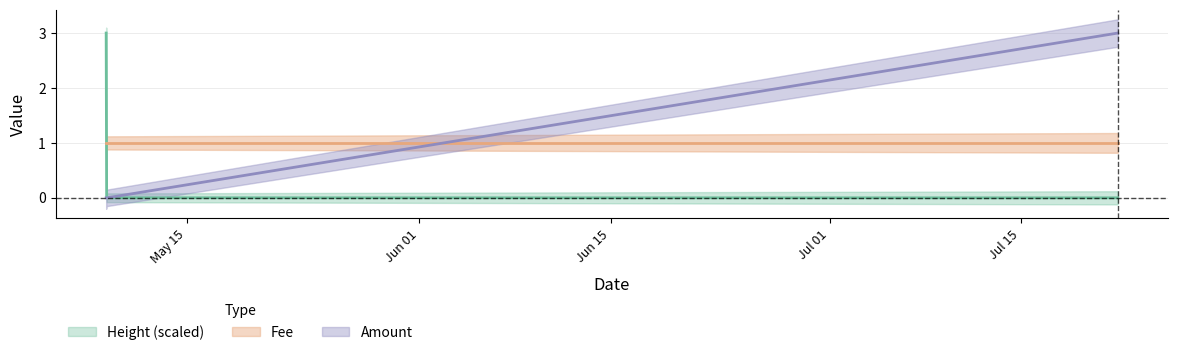

List the labels in order of Height_norm value, smallest first.

2017-07-22 01:51:36, 2017-05-09 03:53:56, 2017-05-09 03:17:47, 2017-05-09 02:26:55